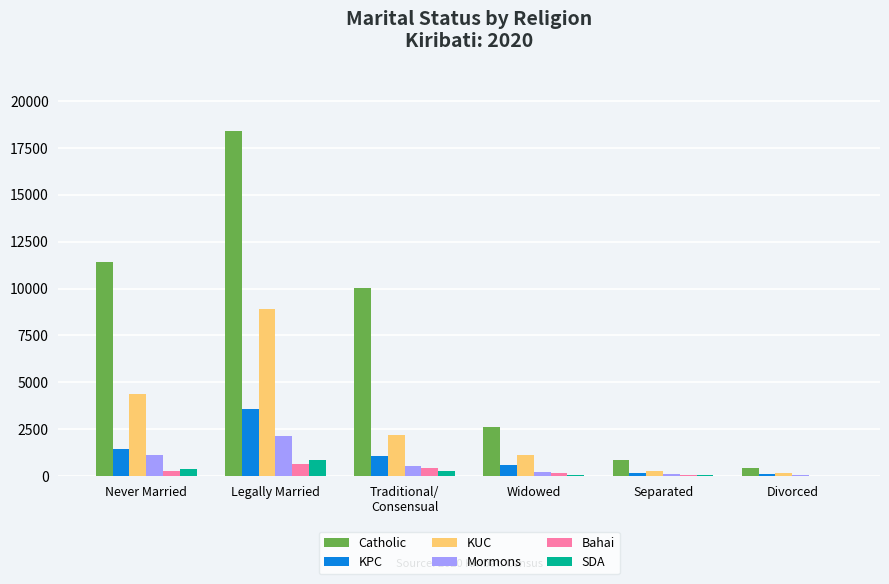

Which series has the largest total across all categories?

Catholic